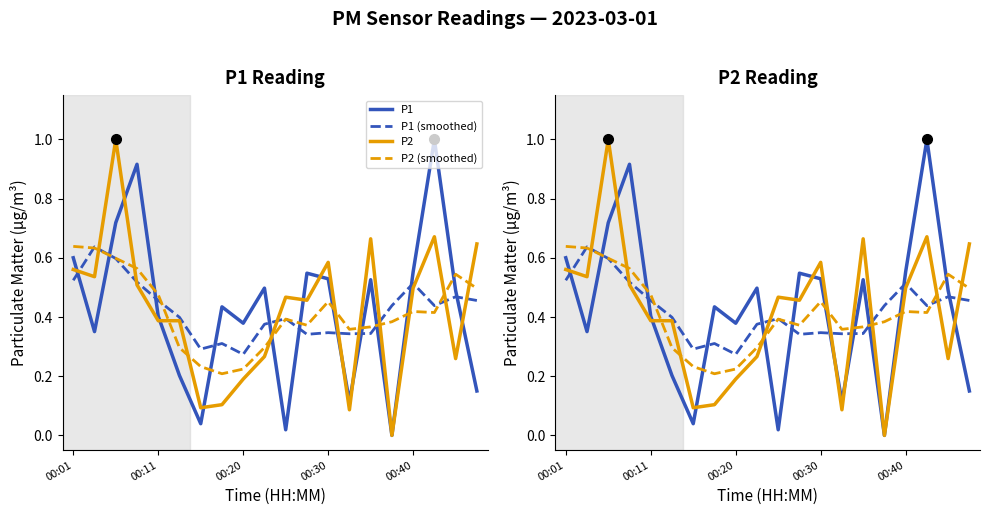

Rank the series at 00:30 from lowest to highest value.

P1 (smoothed), P2 (smoothed), P1, P2